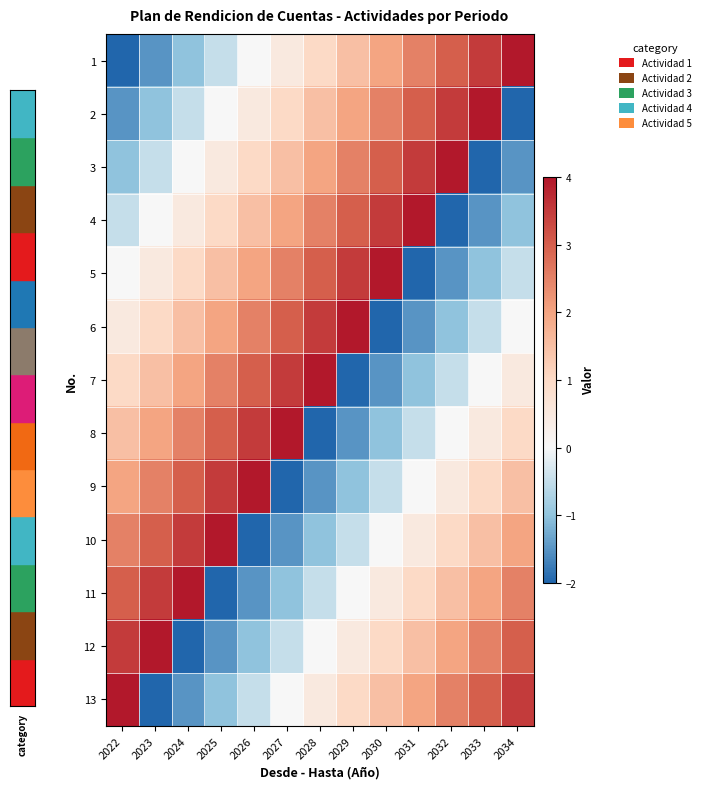

Between 2025 and 2027, which series saw the biggest shift?

9